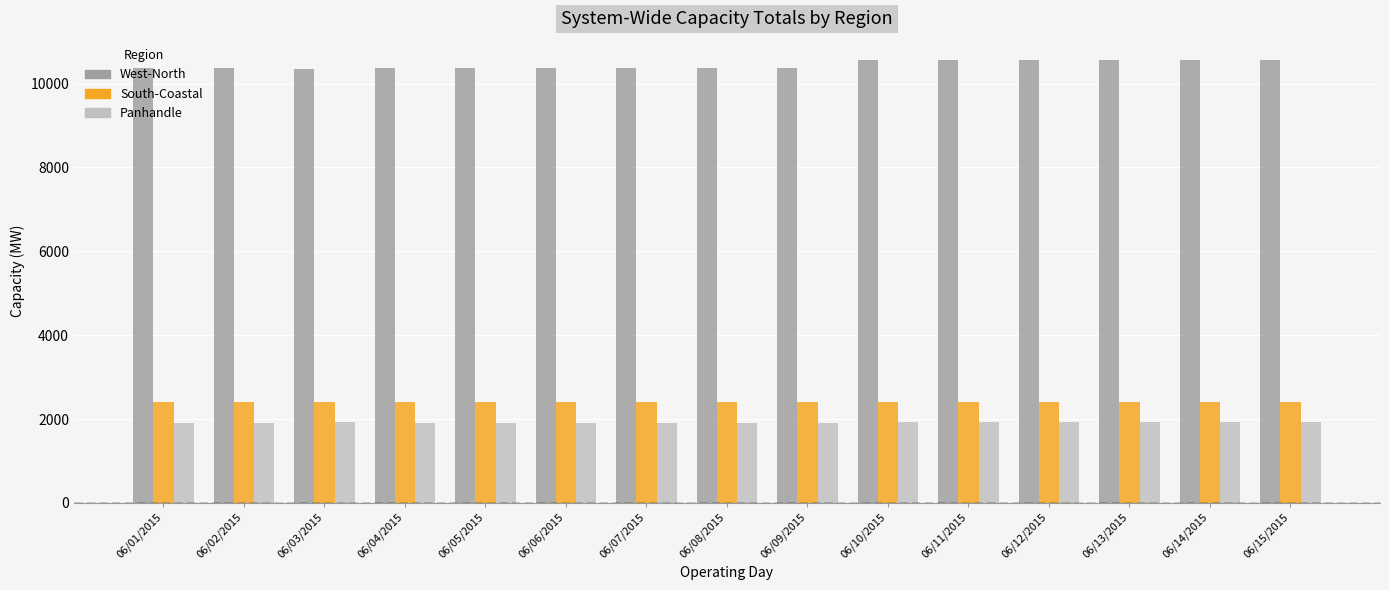

What is the maximum value shown in the chart?

10562